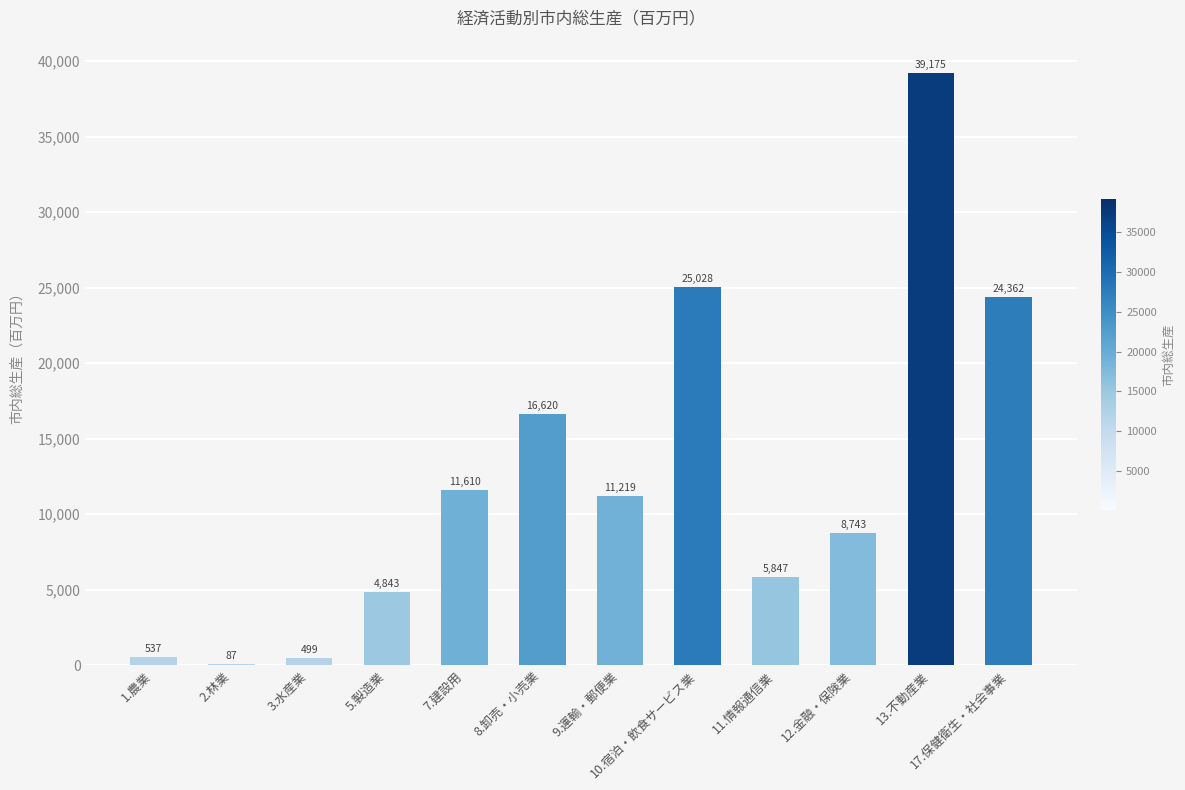

What is the approximate value at 3.水産業, to the nearest 10?

500